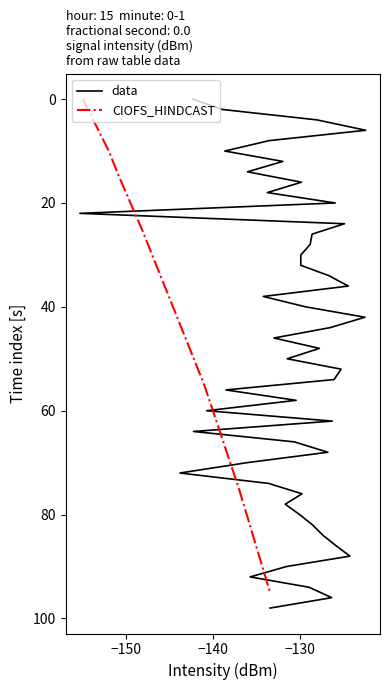

What is the highest value of the CIOFS_HINDCAST series?

95